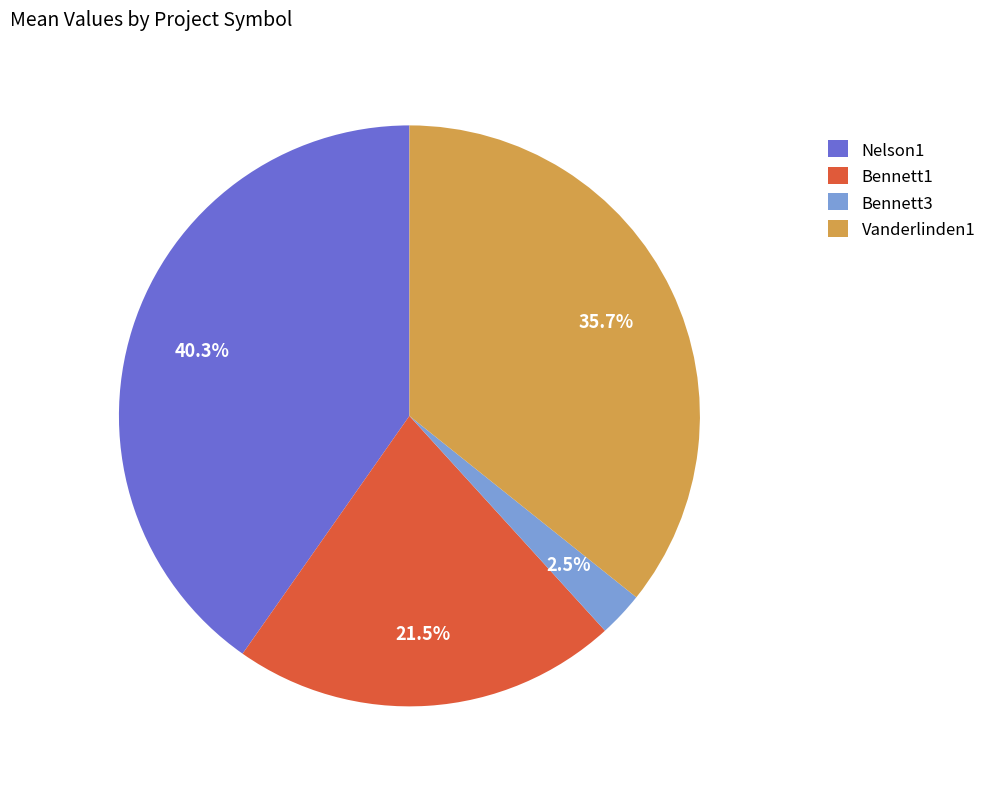

The Bennett3 slice represents 17% of the pie. True or false?

False